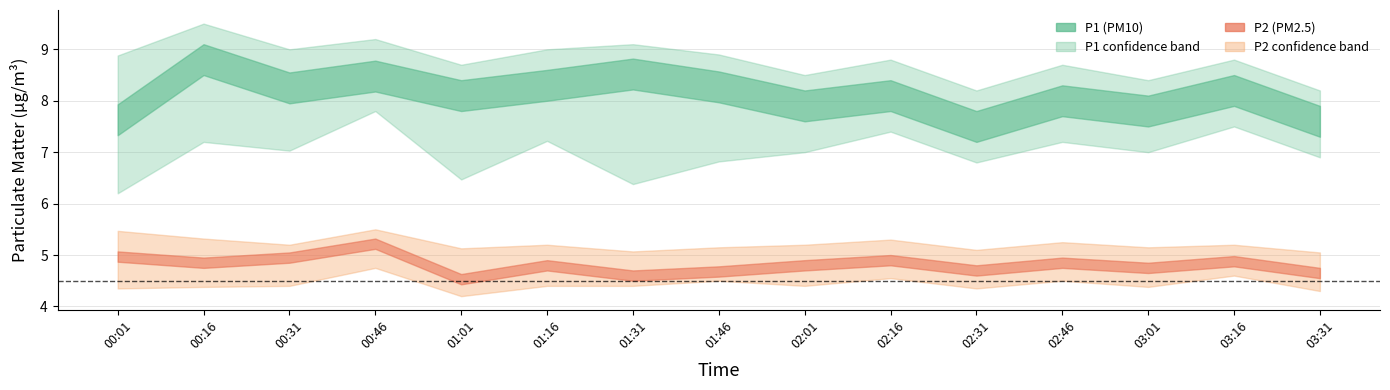

What is the difference between the maximum and minimum values in the P2_upper series?

0.5